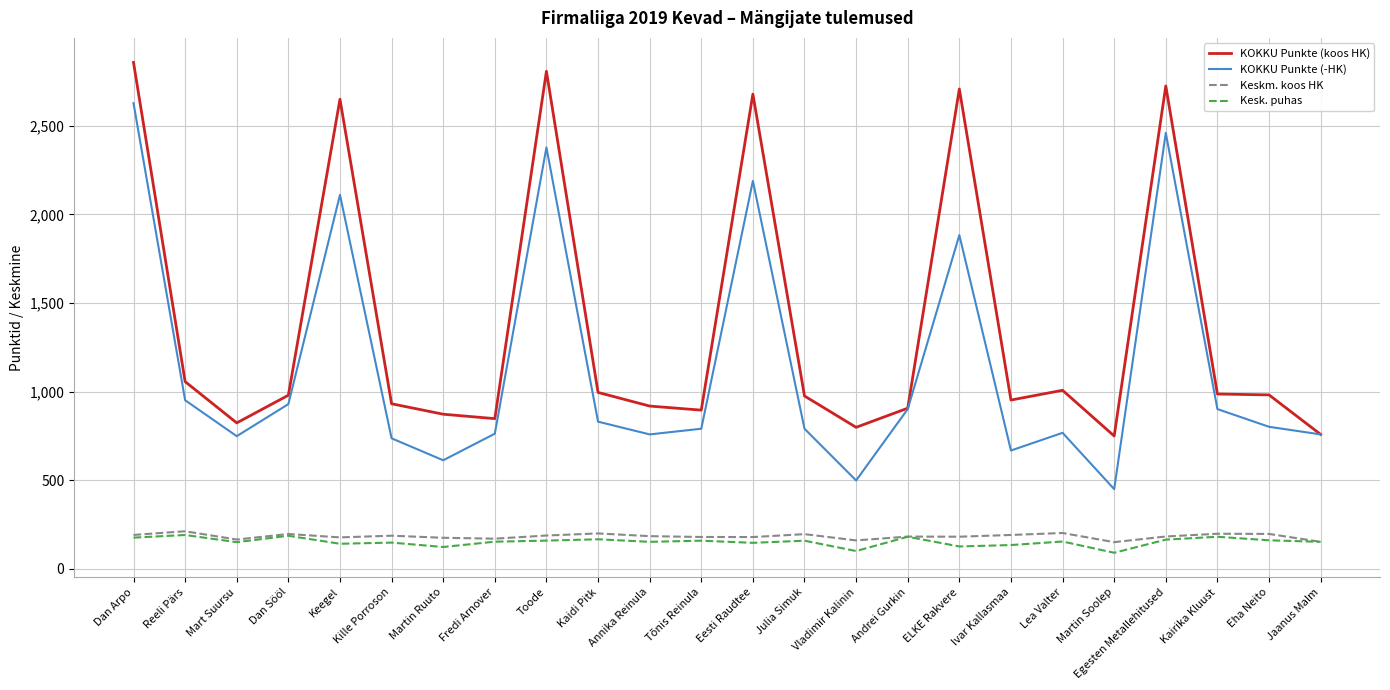

Read the KOKKU Punkte (-HK) value at Jaanus Malm.

758.0